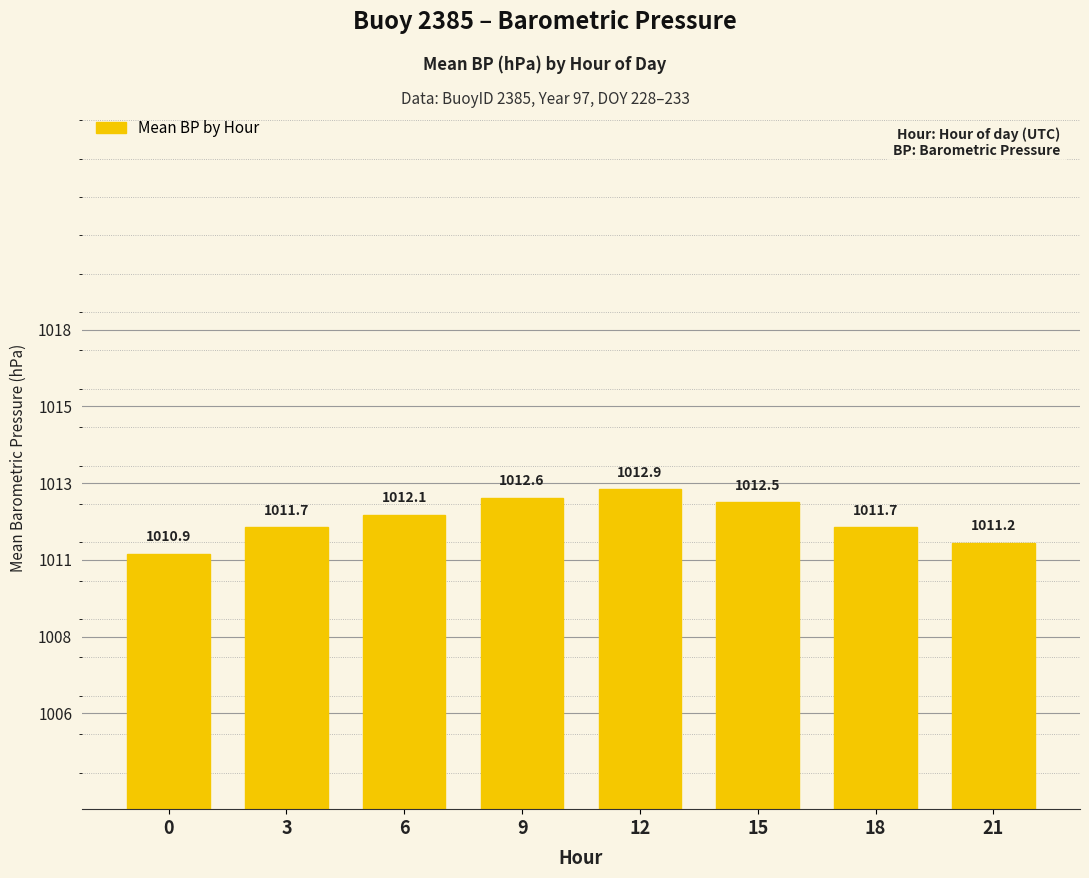

Are the bars horizontal?

No